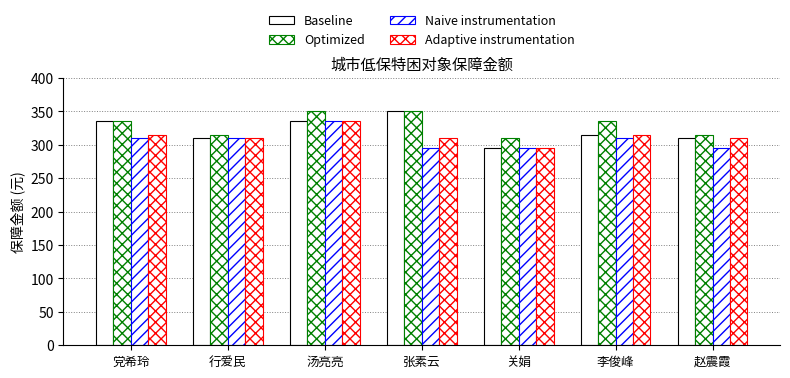

How many bars are there in each group?

4